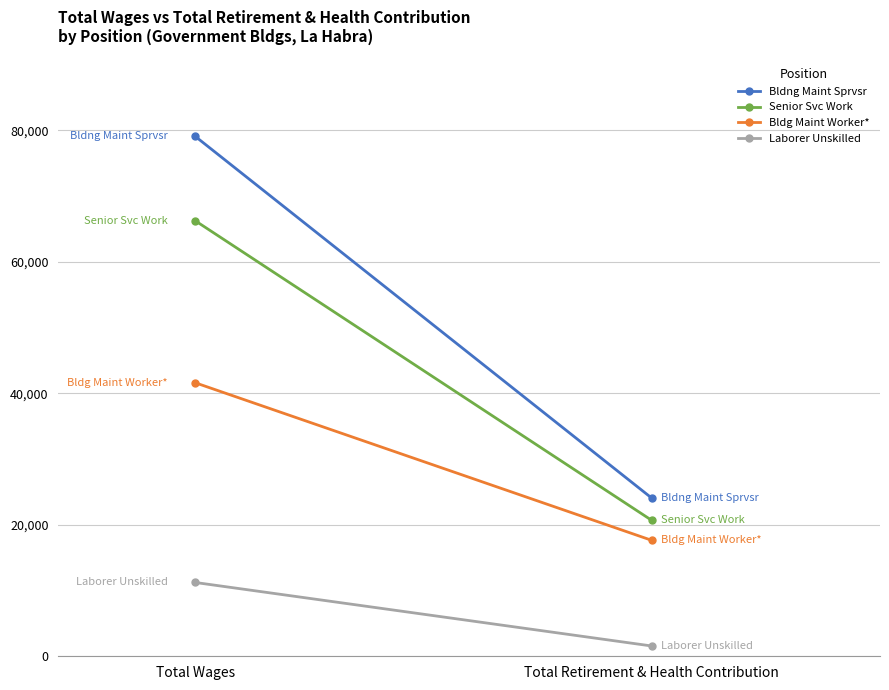

Which category has the highest value across all series?

Total Wages